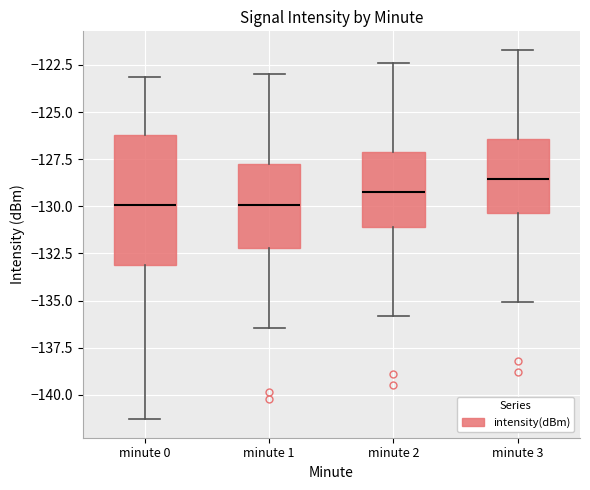

Which box has the highest median line?

minute 3